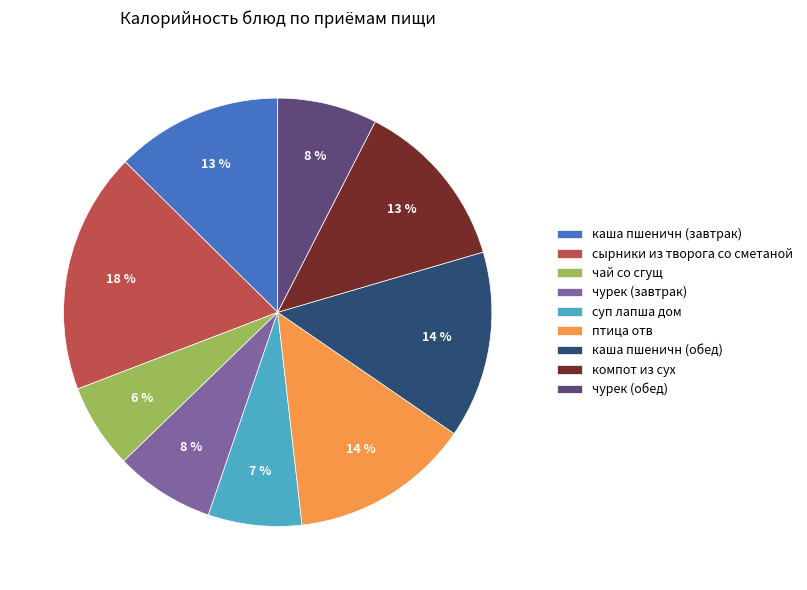

Which category has the biggest portion of the pie?

сырники из творога со сметаной